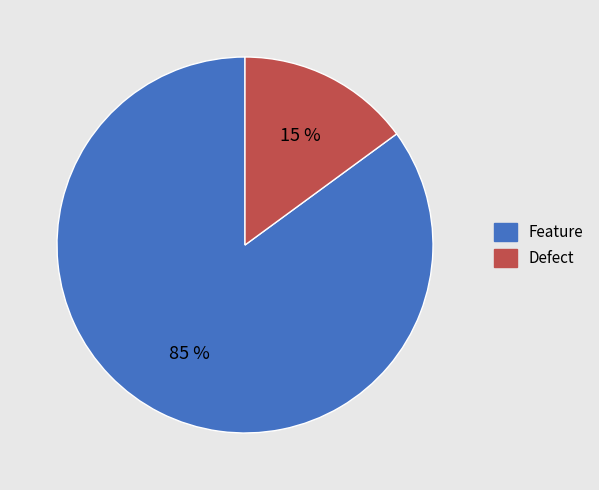

How many segments does this pie chart have?

2